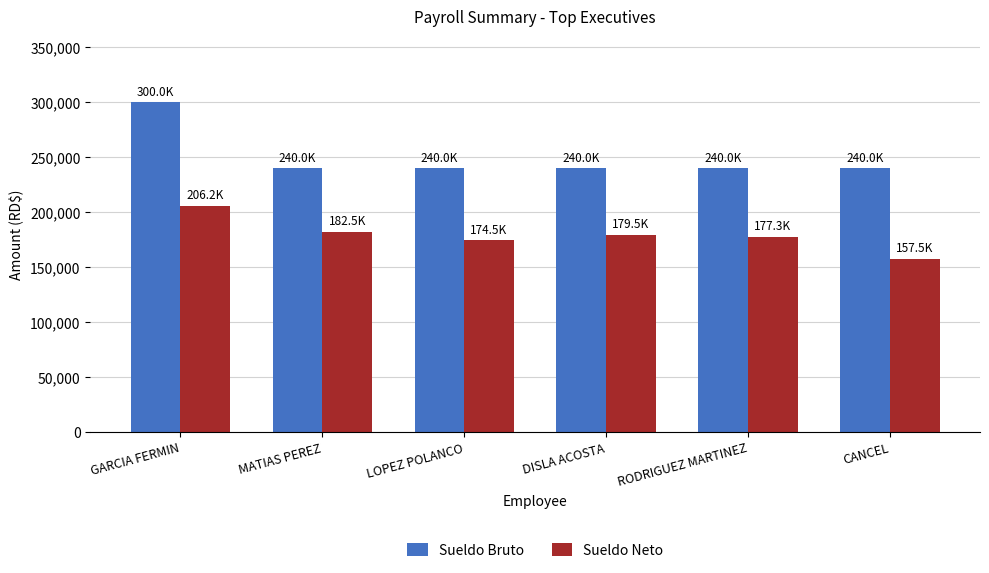

Reading left to right, what are all the values shown in this chart?

Sueldo Bruto: GARCIA FERMIN=300000.0	MATIAS PEREZ=240000.0	LOPEZ POLANCO=240000.0	DISLA ACOSTA=240000.0	RODRIGUEZ MARTINEZ=240000.0	CANCEL=240000.0
Sueldo Neto: GARCIA FERMIN=206176.8	MATIAS PEREZ=182518.3	LOPEZ POLANCO=174480.2	DISLA ACOSTA=179468.3	RODRIGUEZ MARTINEZ=177318.3	CANCEL=157468.3